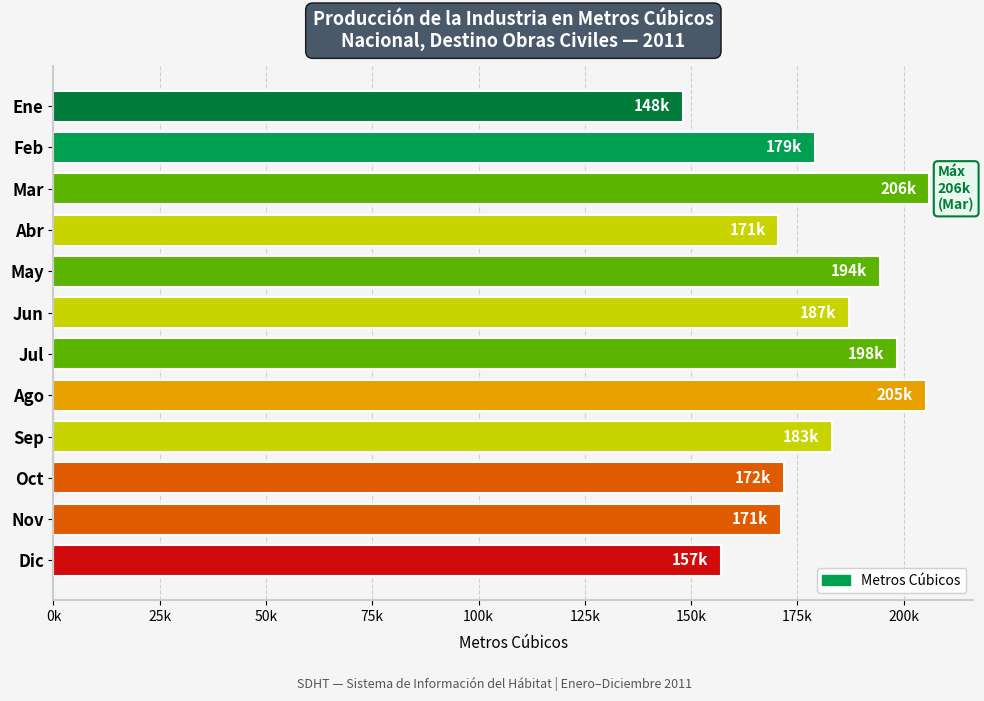

What is the difference between the second highest and minimum values?

57083.2